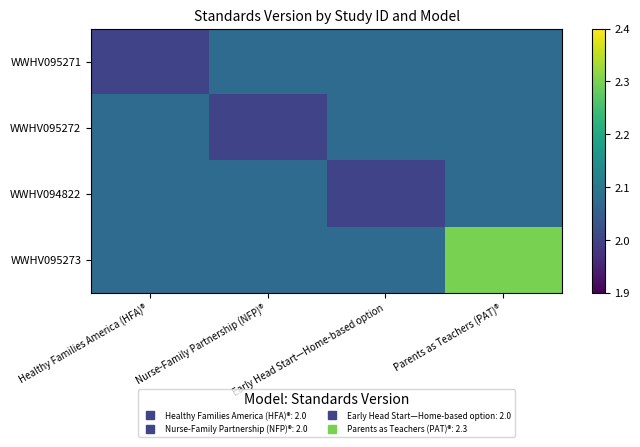

Reading left to right, list all the values displayed in this chart.

WWHV095271: Healthy Families America (HFA)®=2.0	Nurse-Family Partnership (NFP)®=2.1	Early Head Start—Home-based option=2.1	Parents as Teachers (PAT)®=2.1
WWHV095272: Healthy Families America (HFA)®=2.1	Nurse-Family Partnership (NFP)®=2.0	Early Head Start—Home-based option=2.1	Parents as Teachers (PAT)®=2.1
WWHV094822: Healthy Families America (HFA)®=2.1	Nurse-Family Partnership (NFP)®=2.1	Early Head Start—Home-based option=2.0	Parents as Teachers (PAT)®=2.1
WWHV095273: Healthy Families America (HFA)®=2.1	Nurse-Family Partnership (NFP)®=2.1	Early Head Start—Home-based option=2.1	Parents as Teachers (PAT)®=2.3